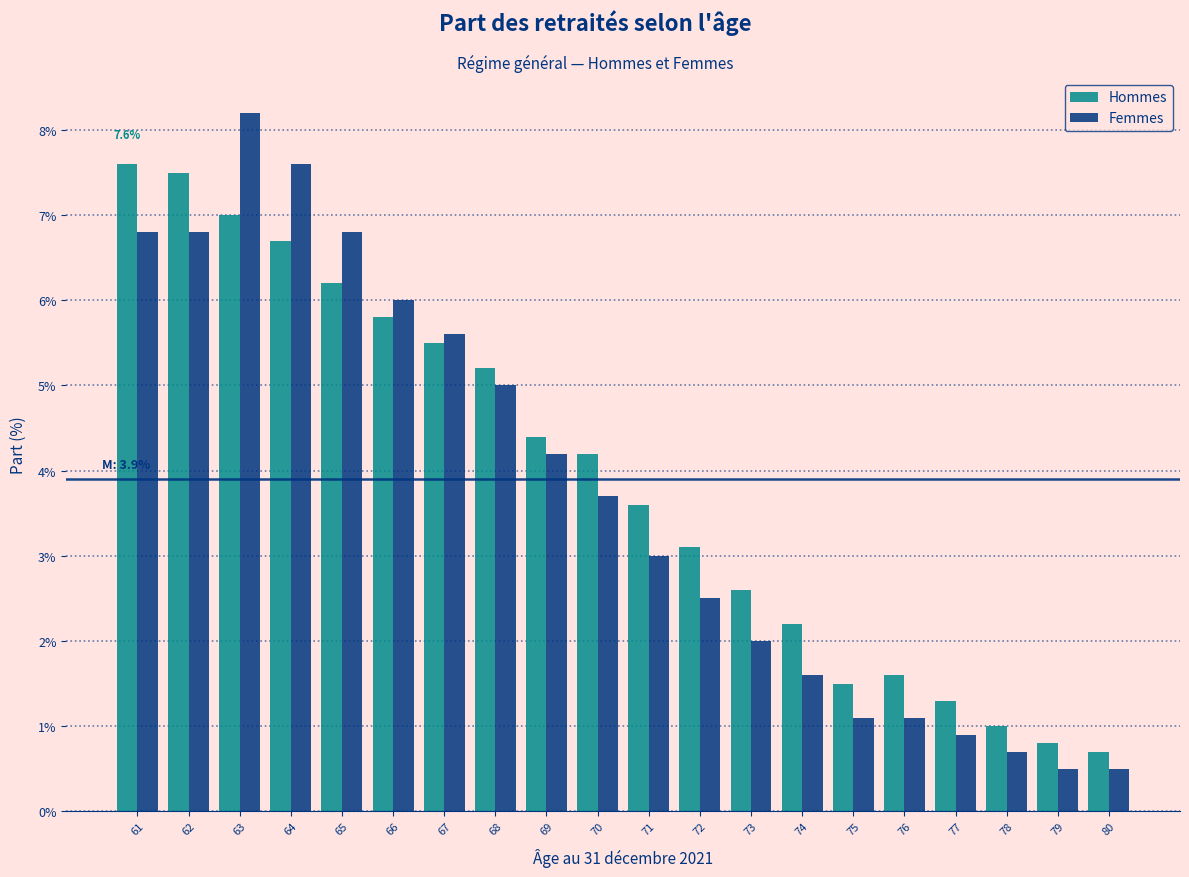

What is the total value across all series at 66?

11.8